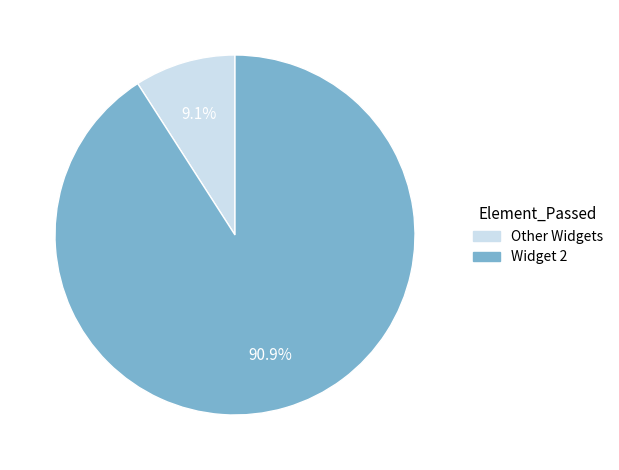

What is the ratio of the value at Widget 2 to the value at Other Widgets?

10.0